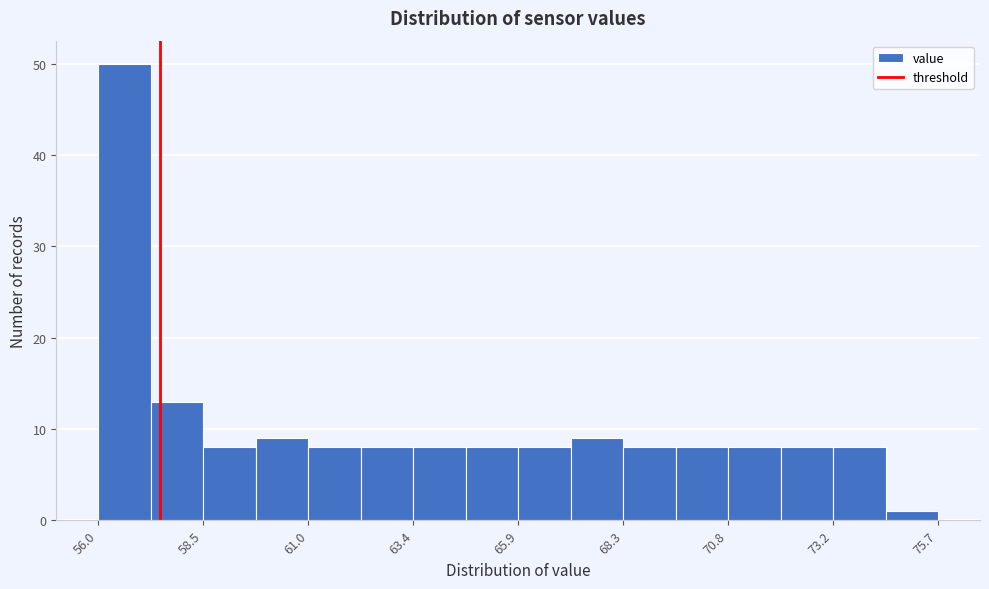

Read against the x-axis, roughly where is the centre of the tallest bar?

56.5